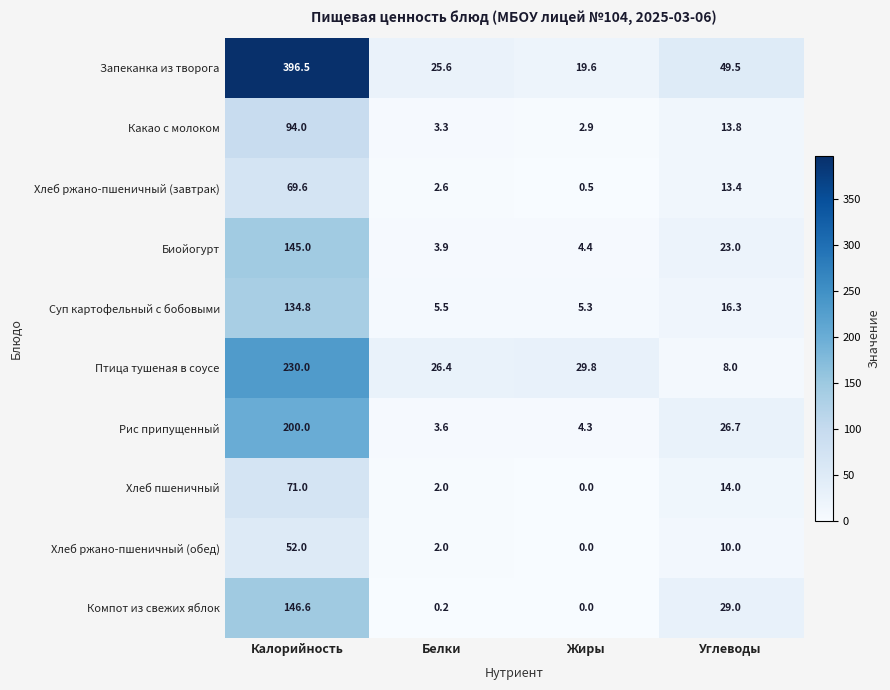

What is the average value of the Хлеб пшеничный series?

21.8